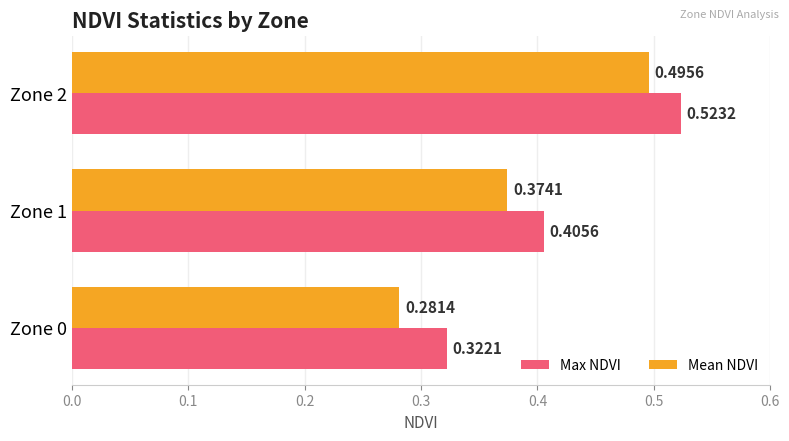

Which series has the largest range (max minus min)?

Mean NDVI